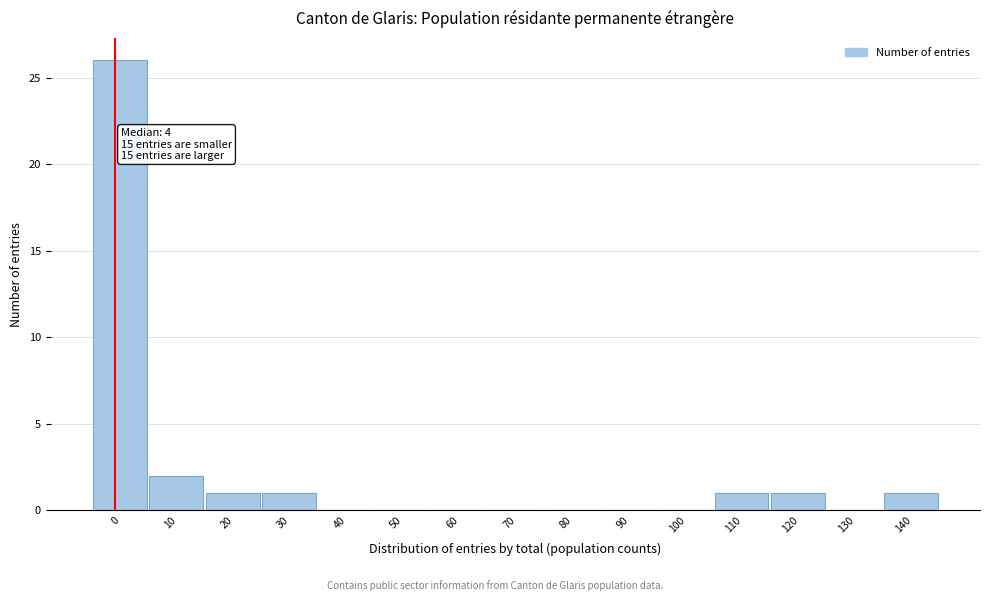

Reading right to left, transcribe all the data shown in this chart.

140=1	130=0	120=1	110=1	100=0	90=0	80=0	70=0	60=0	50=0	40=0	30=1	20=1	10=2	0=26